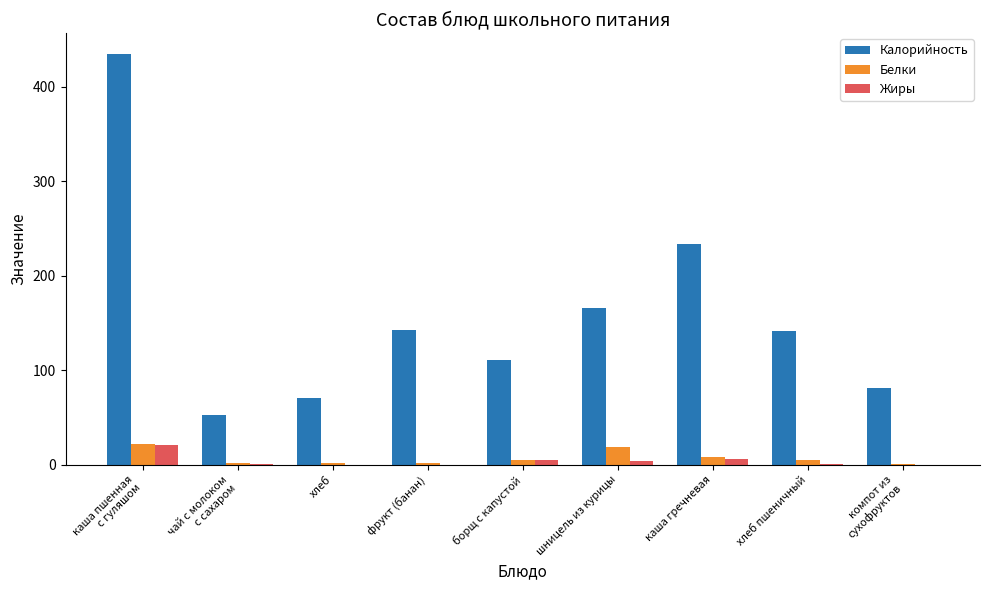

What is the sum of all Жиры values?

38.1